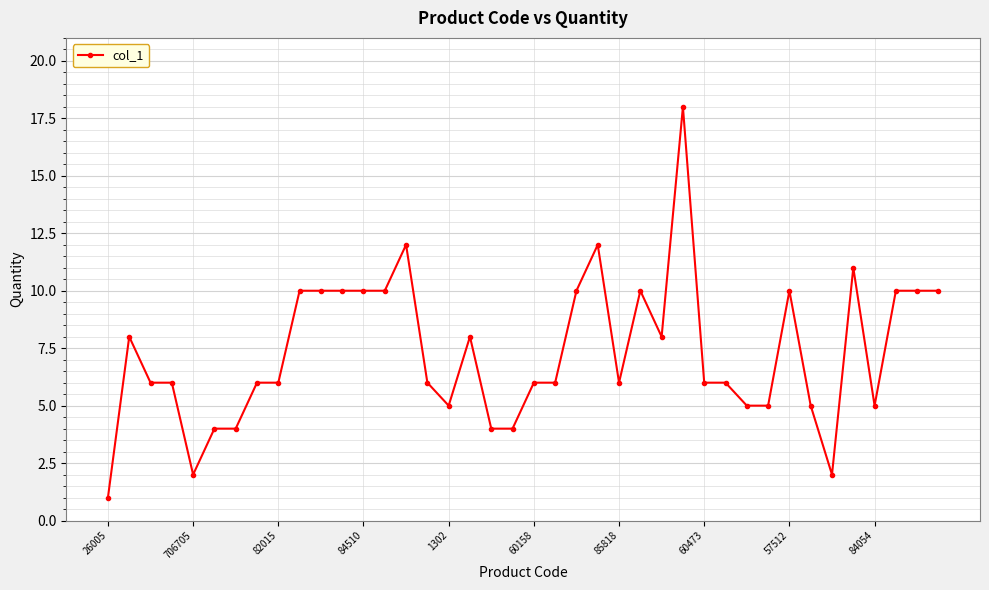

True or false: there are more than 0 points higher than both neighbors.

True